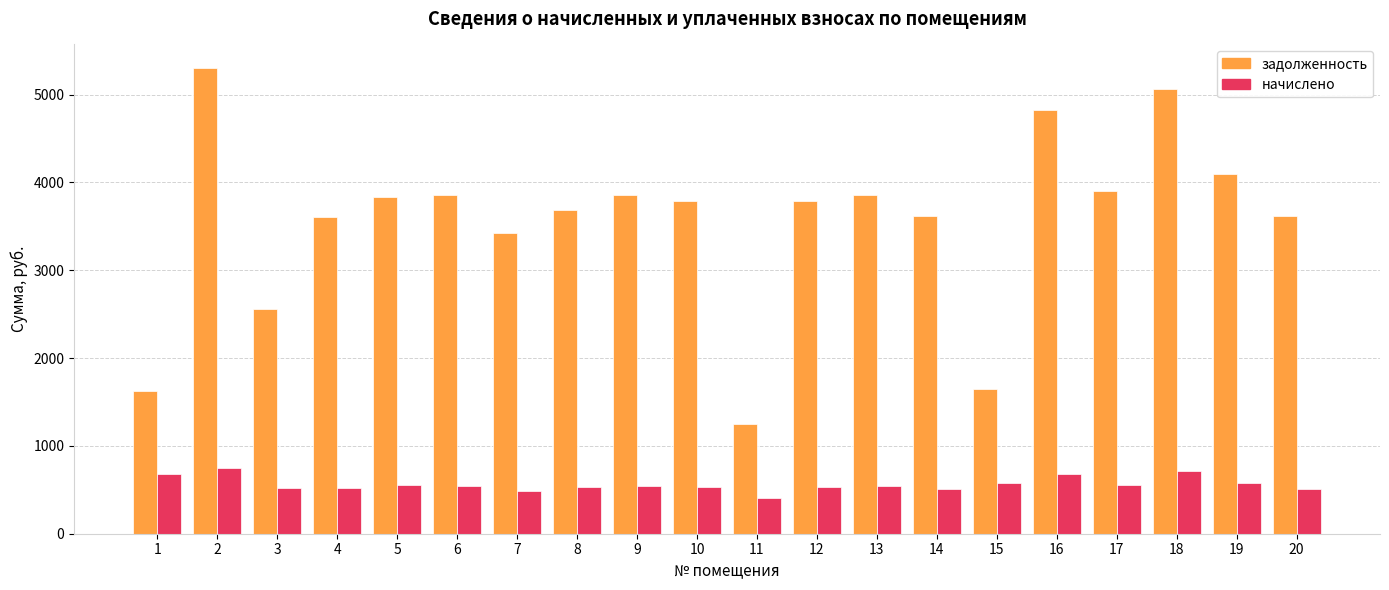

The задолженность series shows 6390.0 at 20. True or false?

False